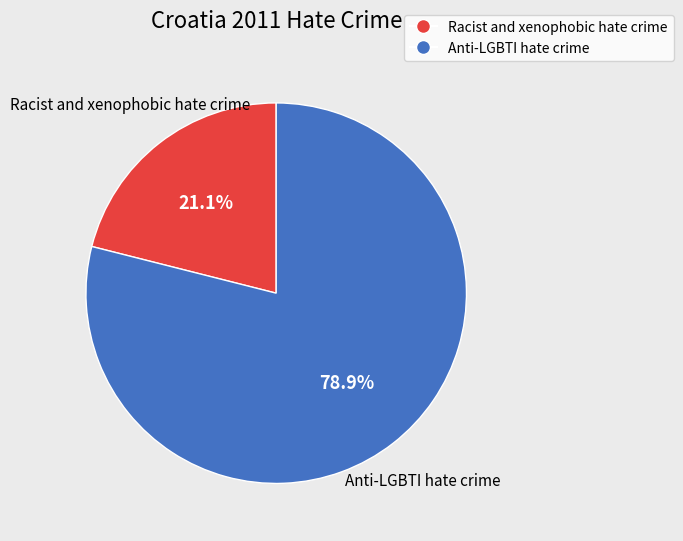

To the nearest percent, what portion does Anti-LGBTI hate crime represent?

79%